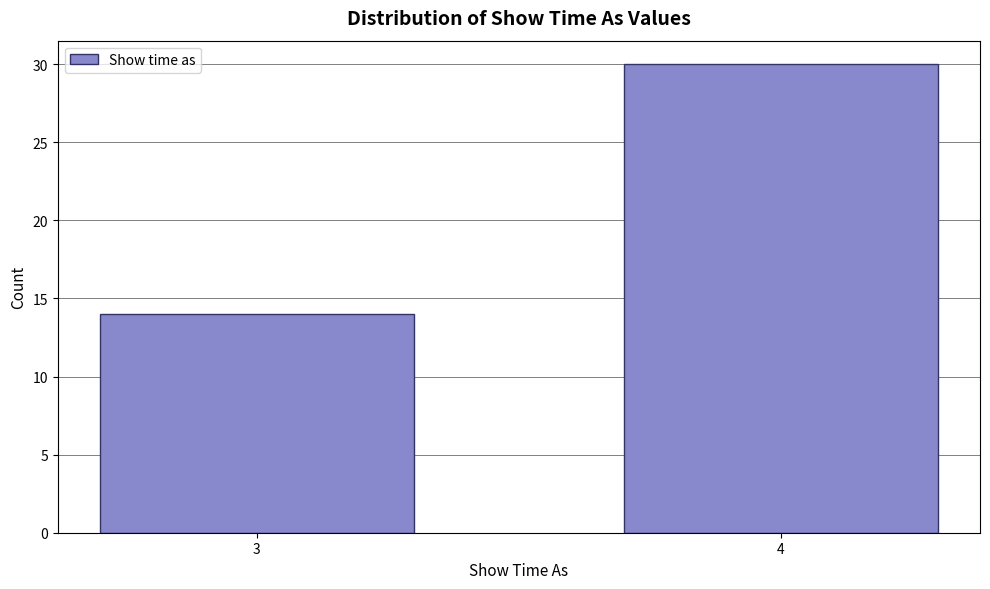

Reading left to right, list all the values displayed in this chart.

3=14	4=30